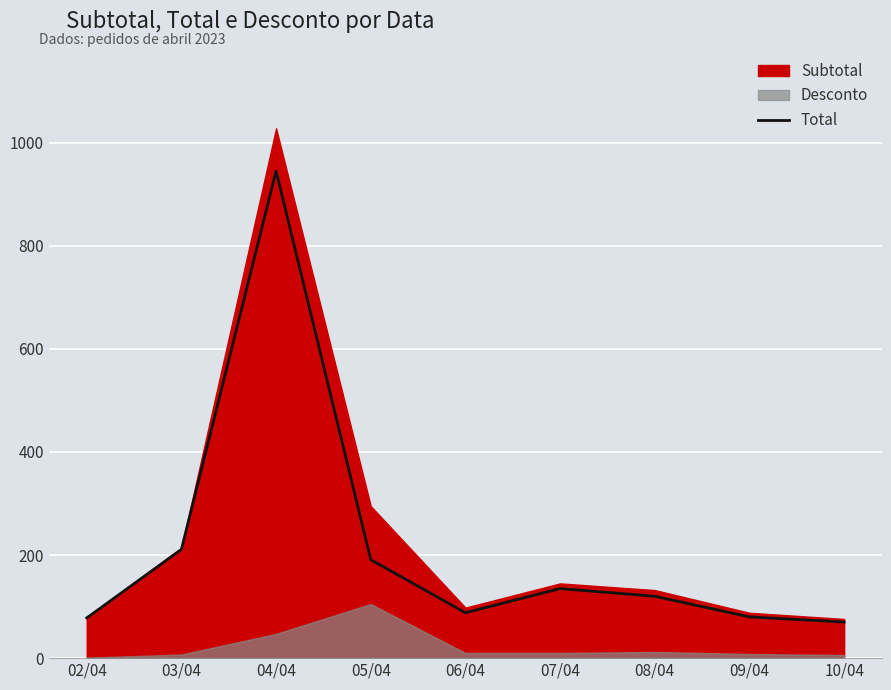

Which label corresponds to the smallest value in the chart?

10/04